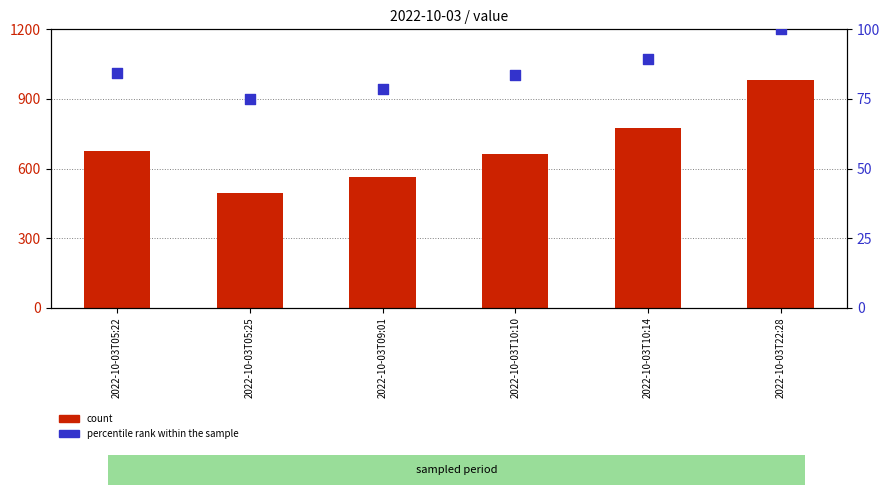

At which category is the sum across all series the highest?

2022-10-03T22:28